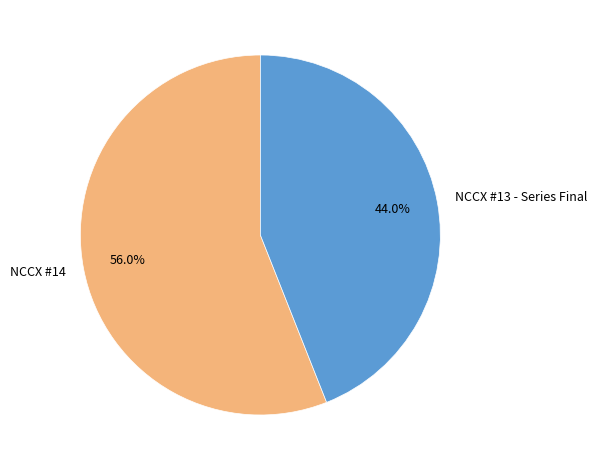

What is the smallest slice in the pie chart?

NCCX #13 - Series Final